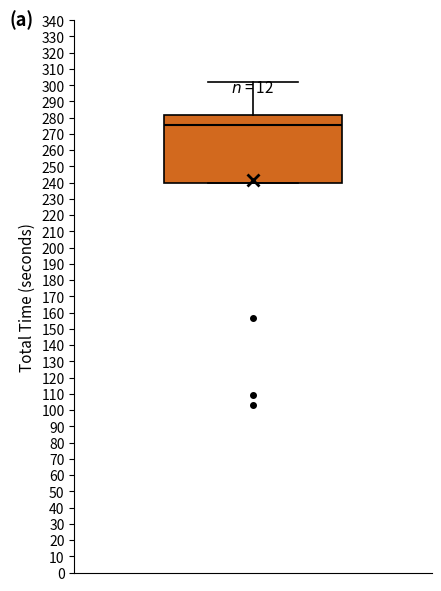

Read this box plot against the y-axis: the position of the median line, the range covered by the box, and the ends of both whiskers. The values are not printed on the chart, so give them approximately, as read against the axis.

median 276, box 240 to 282, whiskers 240 to 302